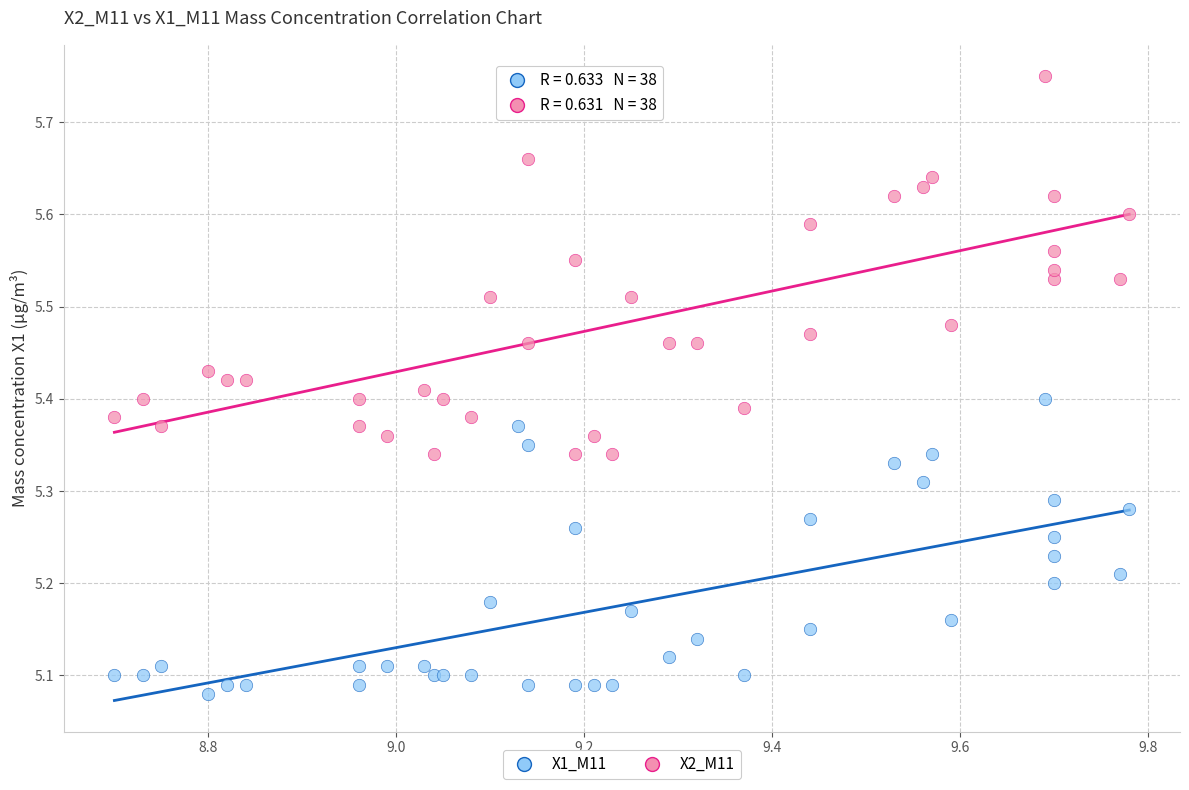

Which series has the largest Y range (max minus min)?

X2_M11